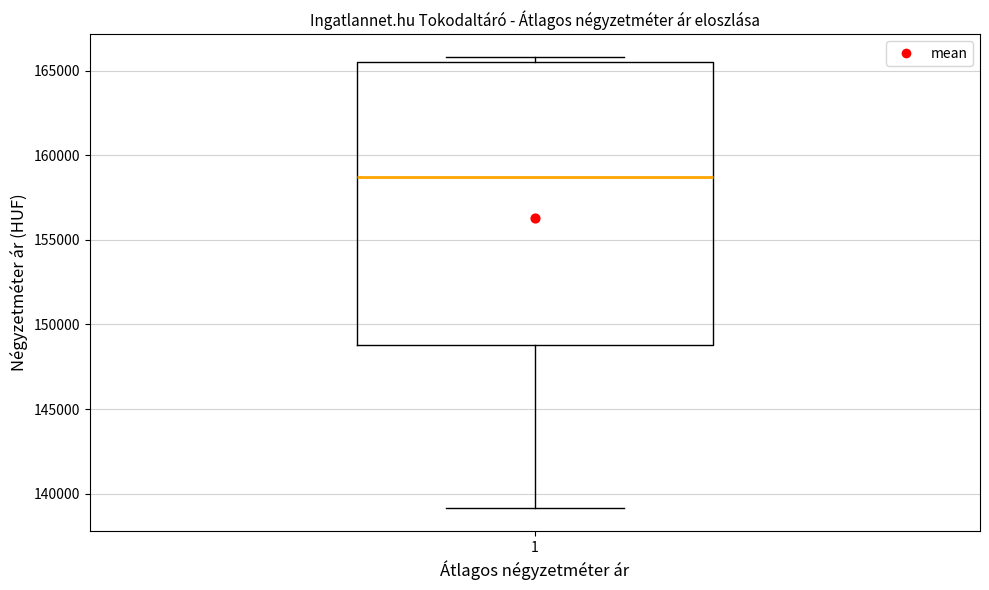

Transcribe this box plot: give where the median line is, the range the box spans, and where the two whiskers end, as read against the y-axis. The values are not printed on the chart, so give them approximately, as read against the axis.

median 158500, box 149000 to 165500, whiskers 139000 to 166000